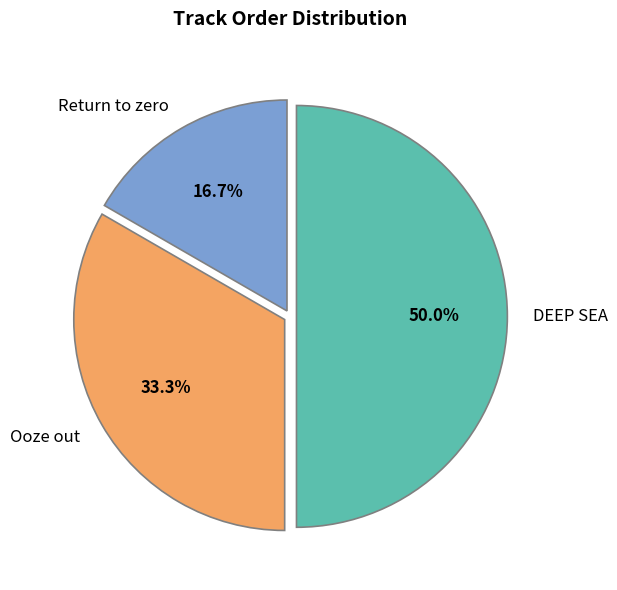

Between Ooze out and Return to zero, which is larger?

Ooze out